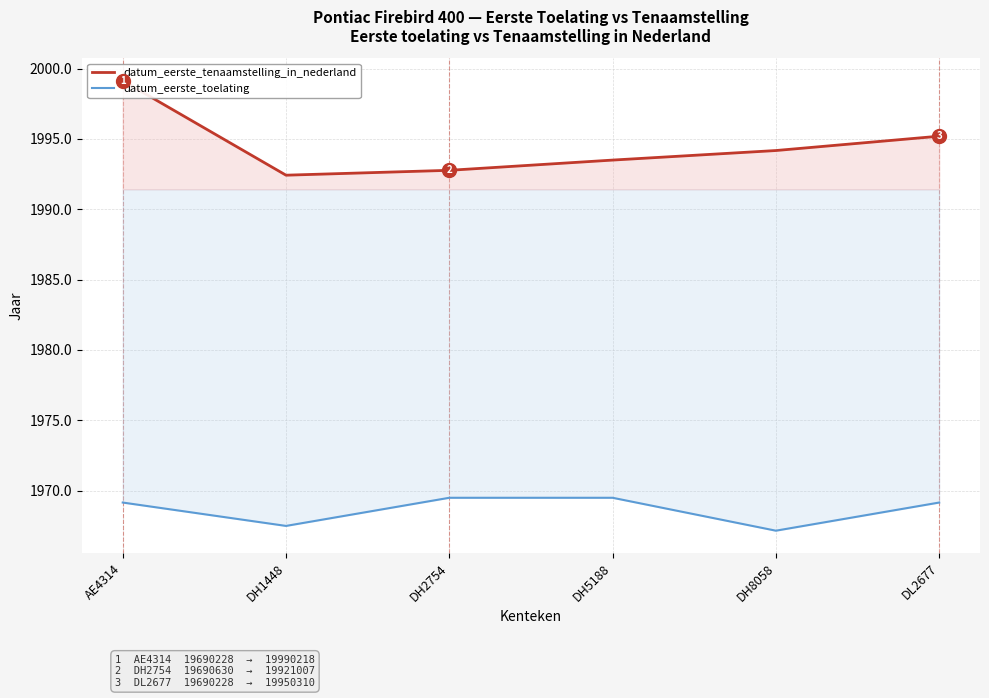

Which series has the widest spread of values?

datum_eerste_tenaamstelling_in_nederland